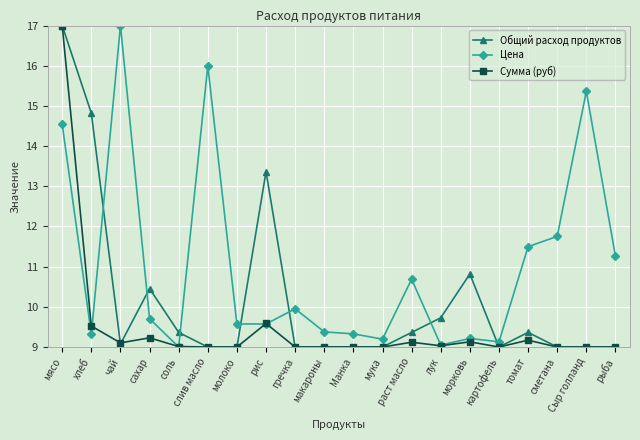

Is the value of Цена at макароны greater than the value of Сумма (руб) at картофель?

Yes